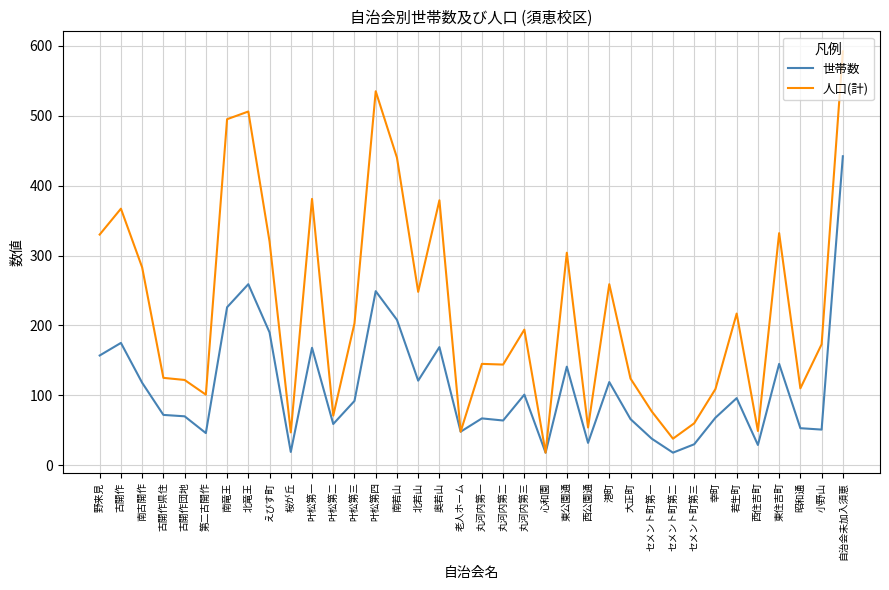

What is the minimum value for 人口(計)?

18